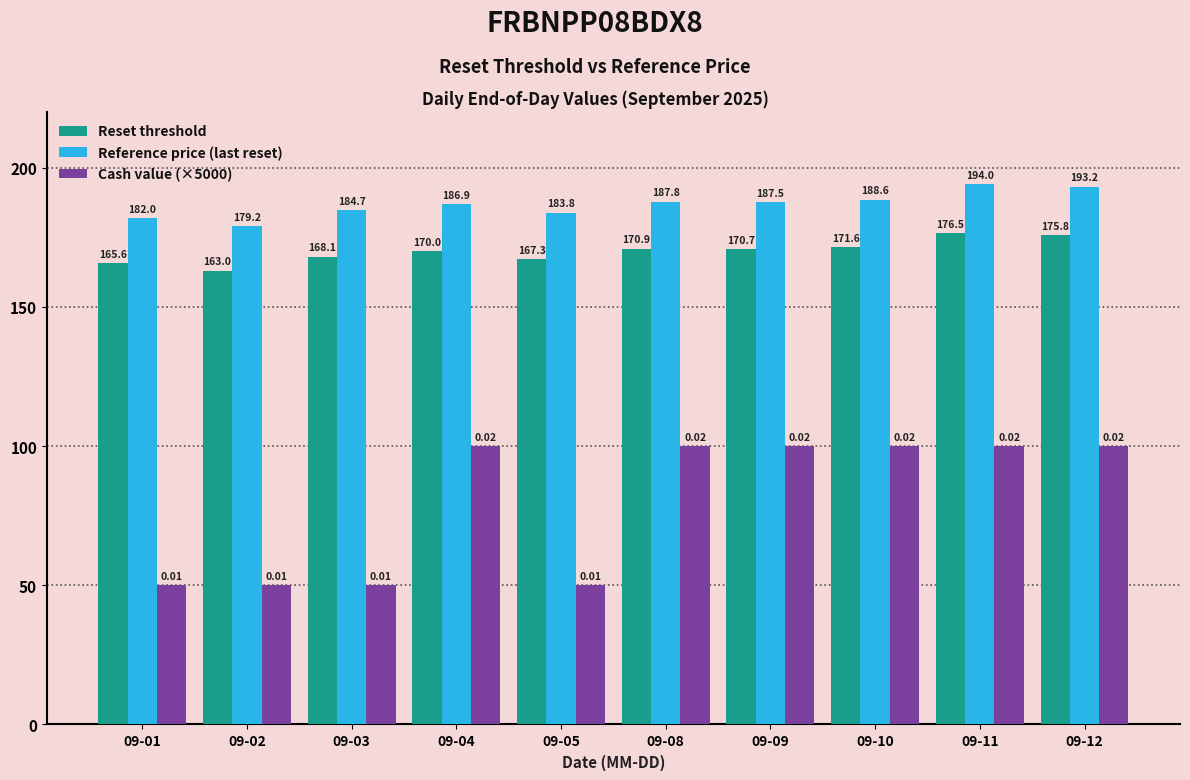

What is the difference between the maximum and minimum values in the Cash value (×5000) series?

50.0